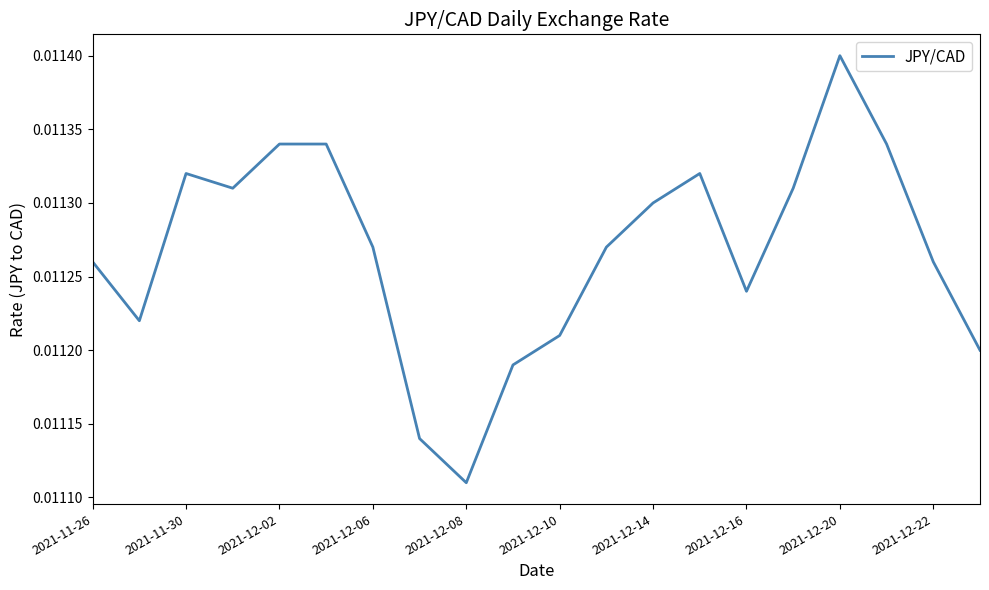

How many lines are shown in the chart?

1